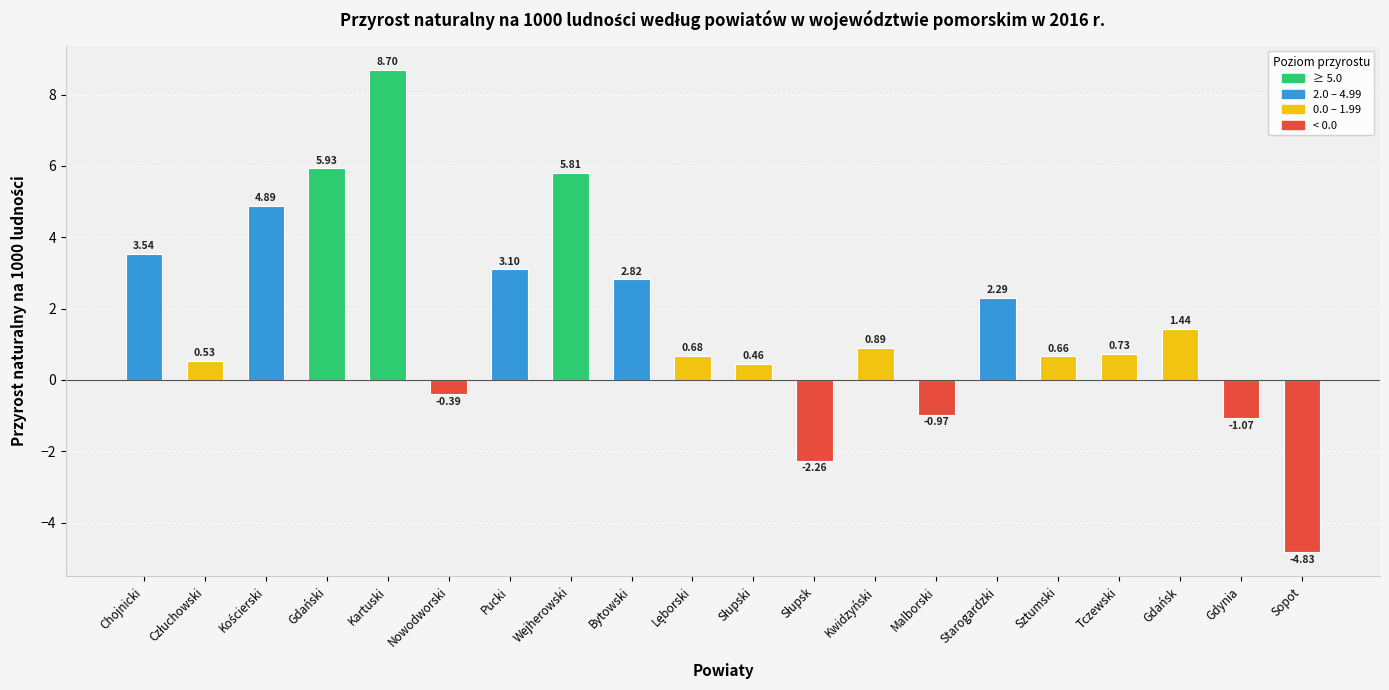

What is the change in value from Kartuski to Tczewski?

-8.0